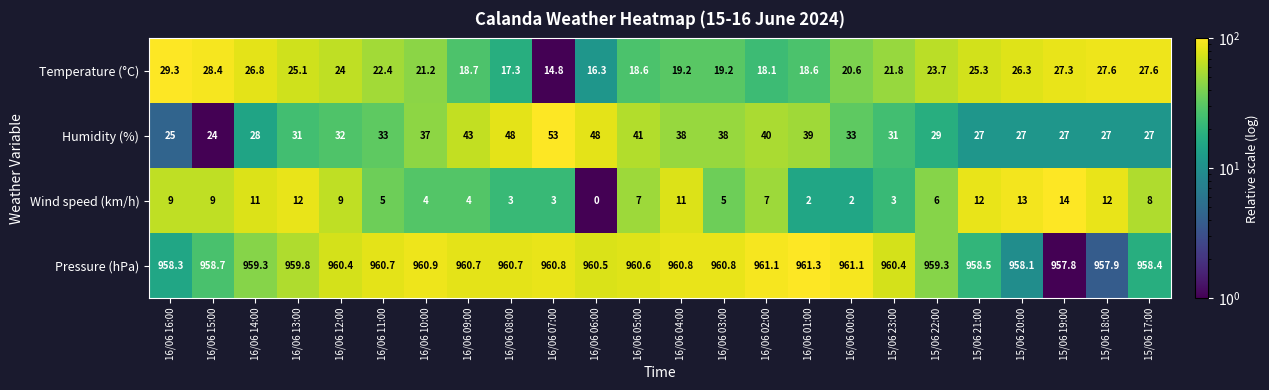

Which category has the highest value in the Temperature (°C) series?

16/06 16:00